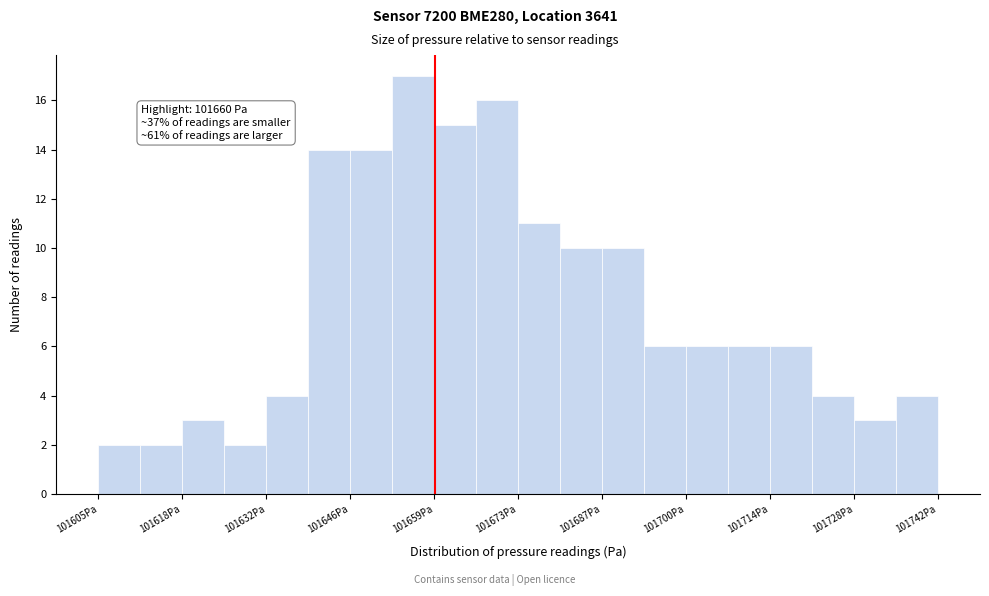

Read against the x-axis, roughly where is the centre of the tallest bar?

101656